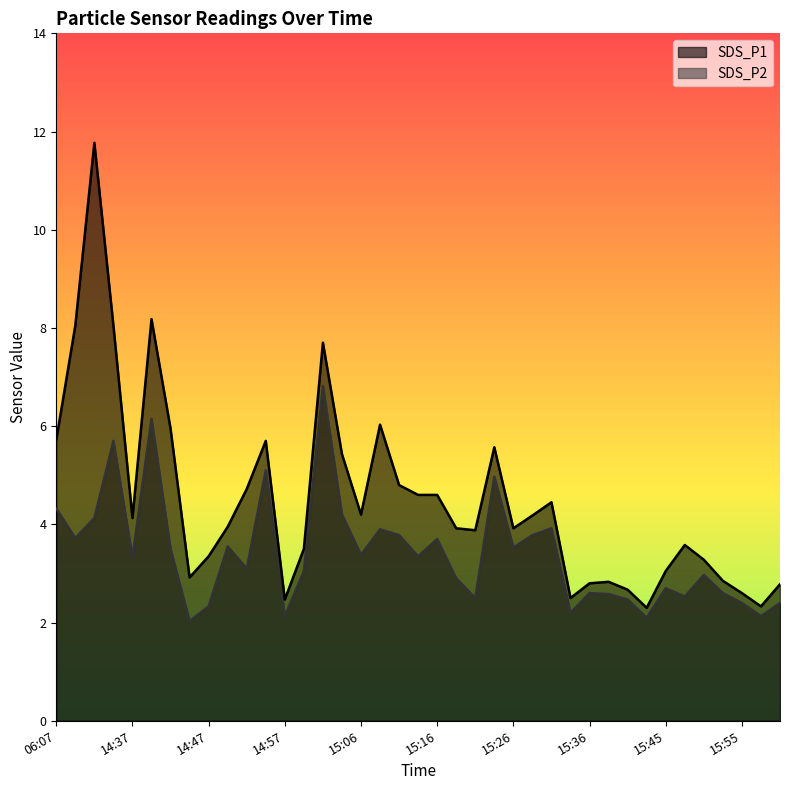

List the labels in order of SDS_P1 value, smallest first.

15:43, 15:58, 14:57, 15:33, 15:55, 15:40, 16:00, 15:36, 15:38, 15:53, 14:45, 15:45, 15:50, 14:47, 14:59, 15:48, 15:21, 15:19, 15:26, 14:49, 14:37, 15:28, 15:06, 15:31, 15:14, 15:16, 14:52, 15:11, 15:04, 15:23, 14:54, 06:07, 14:42, 15:09, 15:02, 06:09, 14:35, 14:40, 06:12